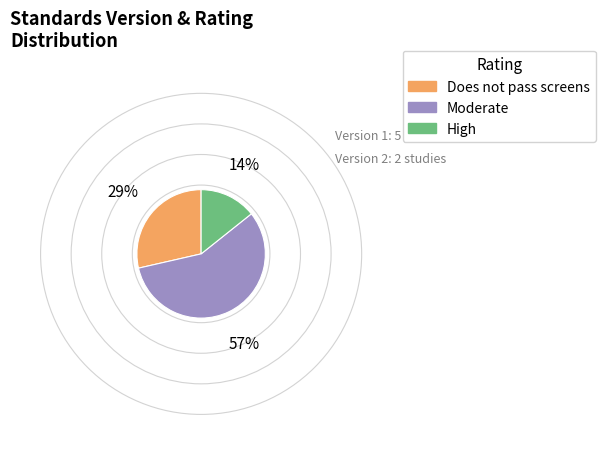

Does any single category account for the majority?

Yes